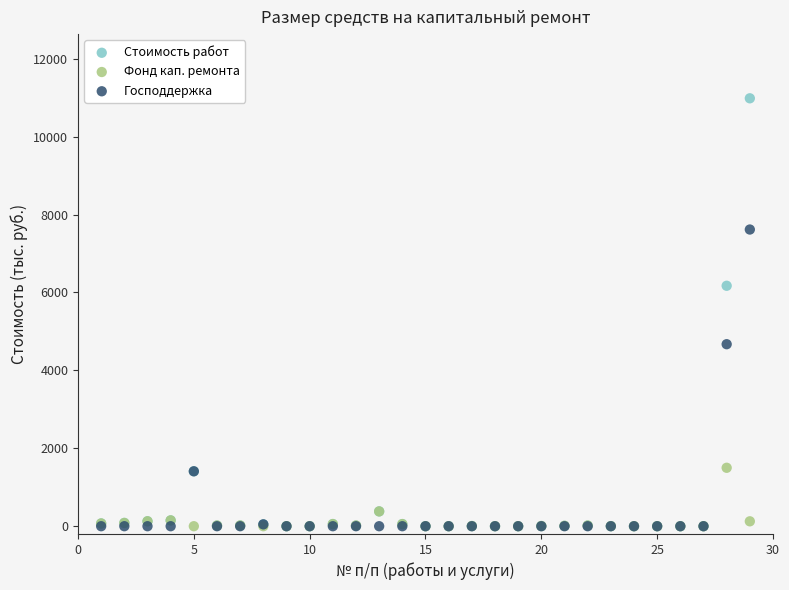

Which series has the largest Y range (max minus min)?

Стоимость работ